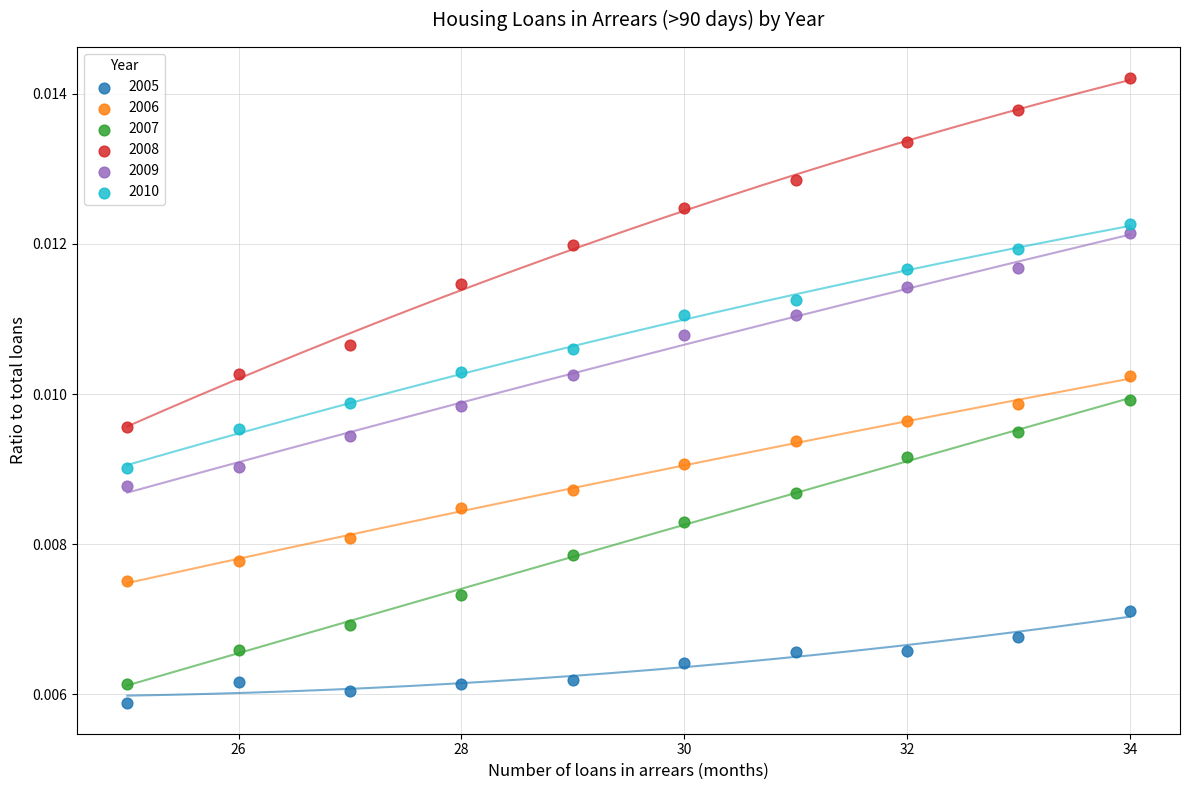

Across all data points, what is the range of X values (max minus min)?

9.0